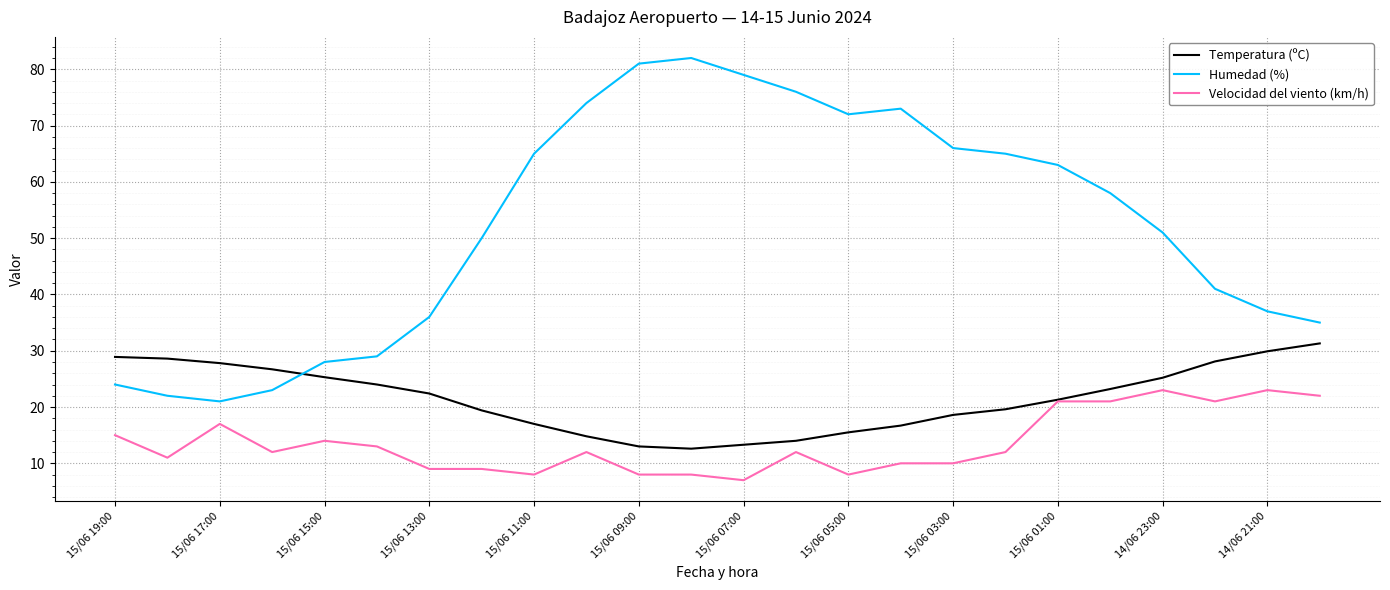

How many lines are shown in the chart?

3